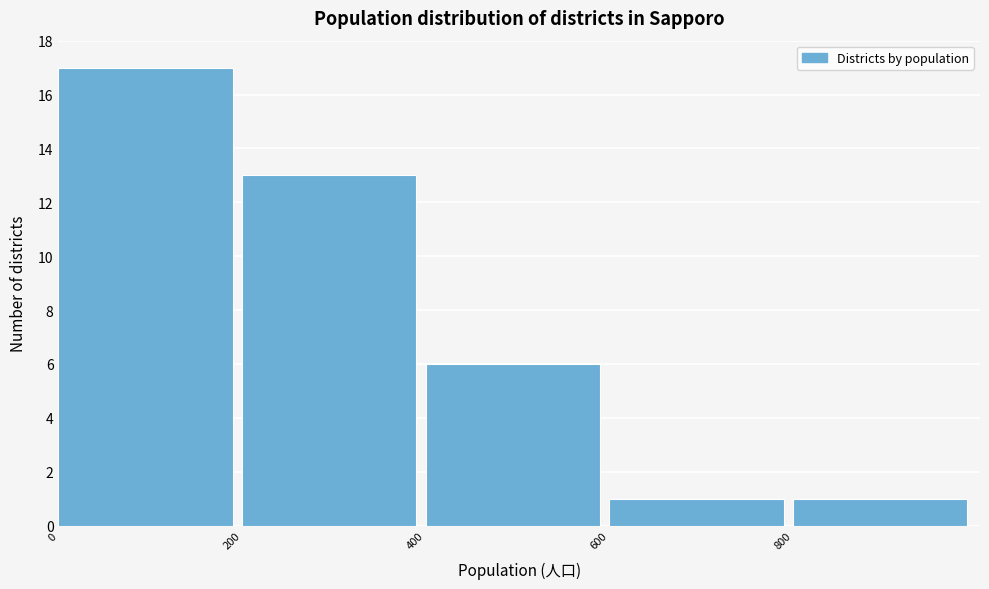

Reading left to right, list every bar in this chart as the range it spans on the x-axis followed by its height. The values are not printed on the chart, so give them approximately, as read against the axis.

0 to 200: 17
200 to 400: 13
400 to 600: 6
600 to 800: 1
800 to 1000: 1